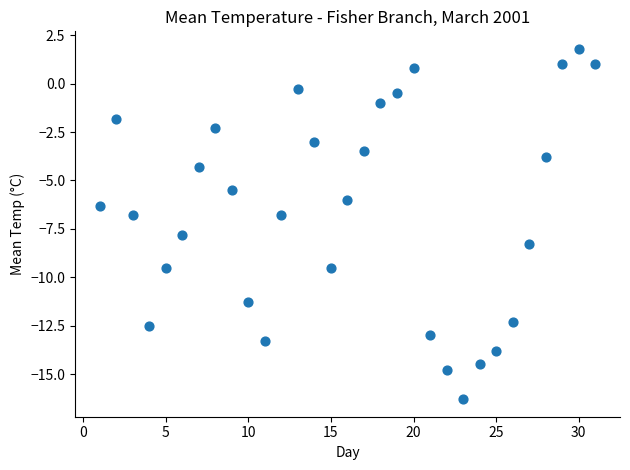

What is the range of X values (max minus min)?

30.0